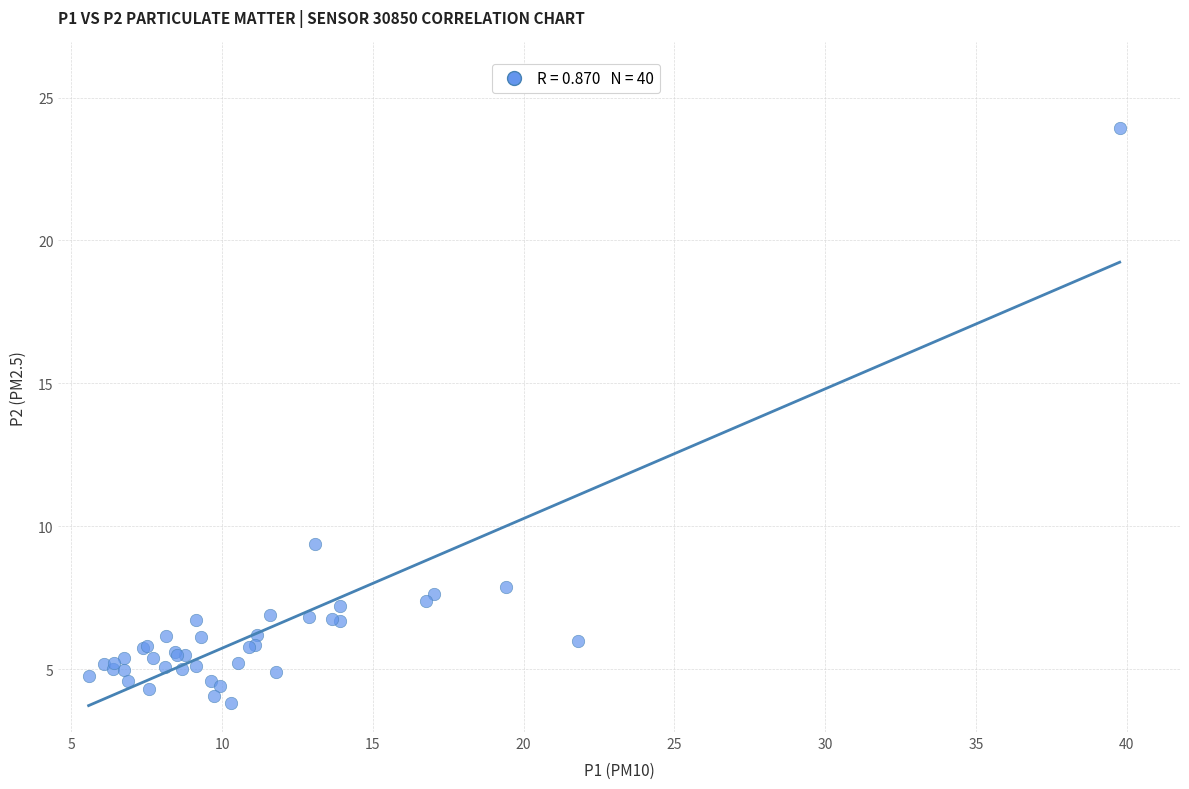

What Y value in the scatter plot is closest to 13?

9.4